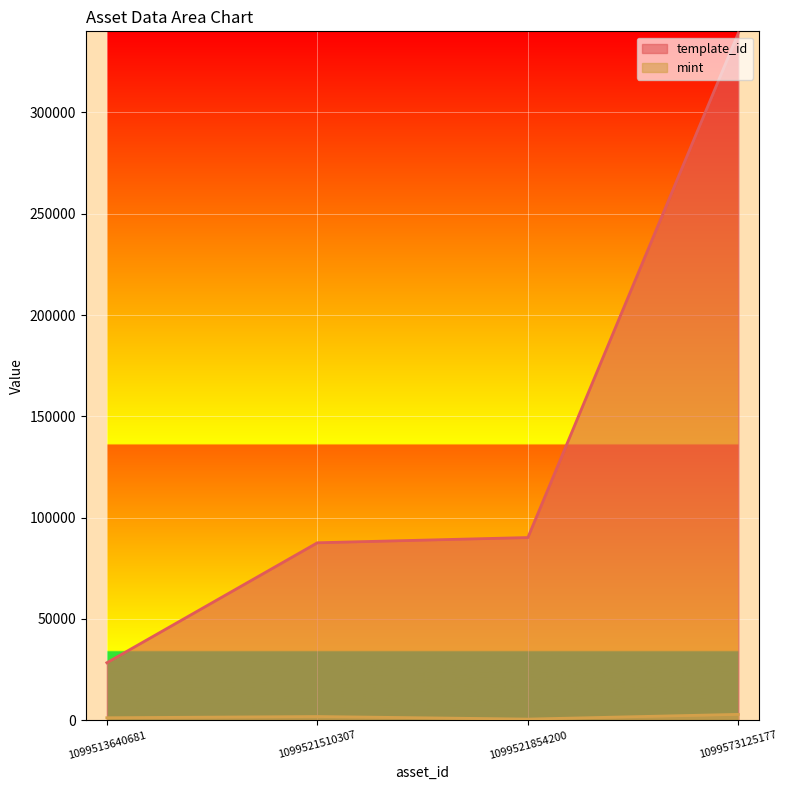

Does the chart display data point markers on the line(s)?

No